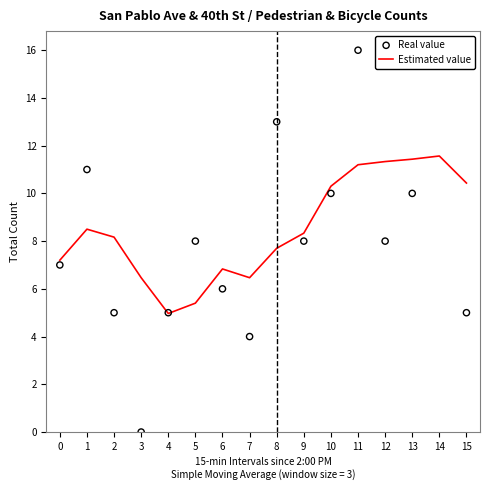

Which series contains the highest Y value?

Real value